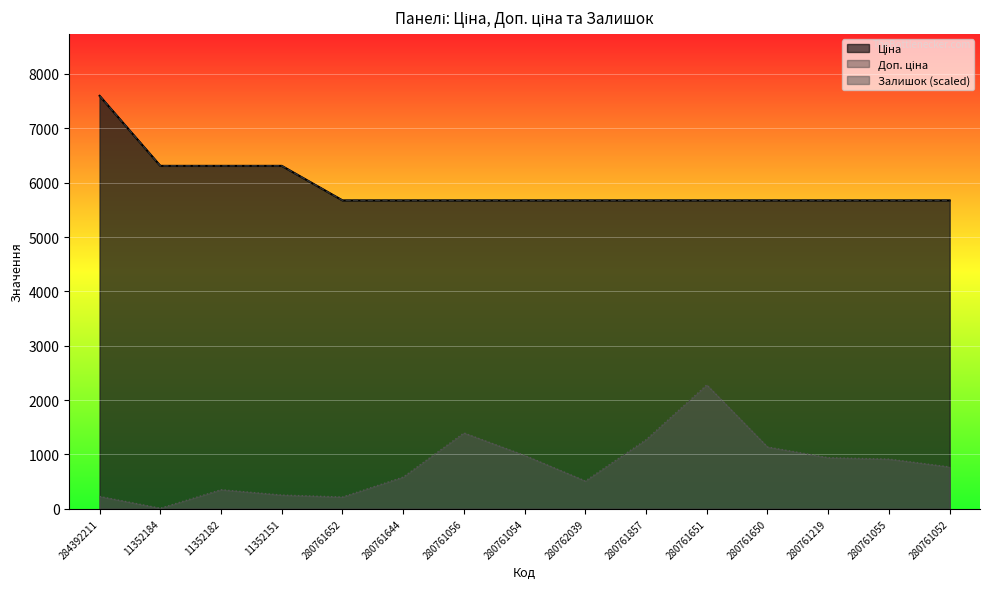

What is the value of the Залишок point at the 12th from the left?

1136.9